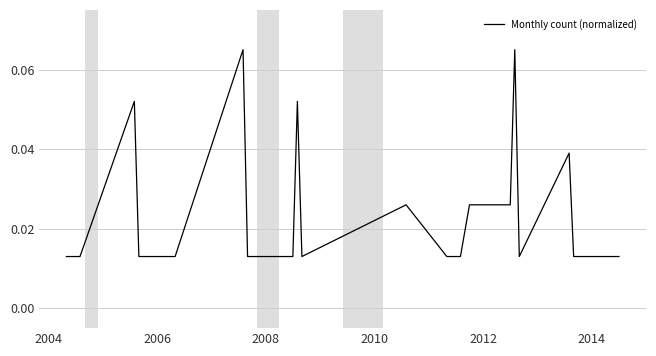

Does the chart have visible grid lines?

Yes